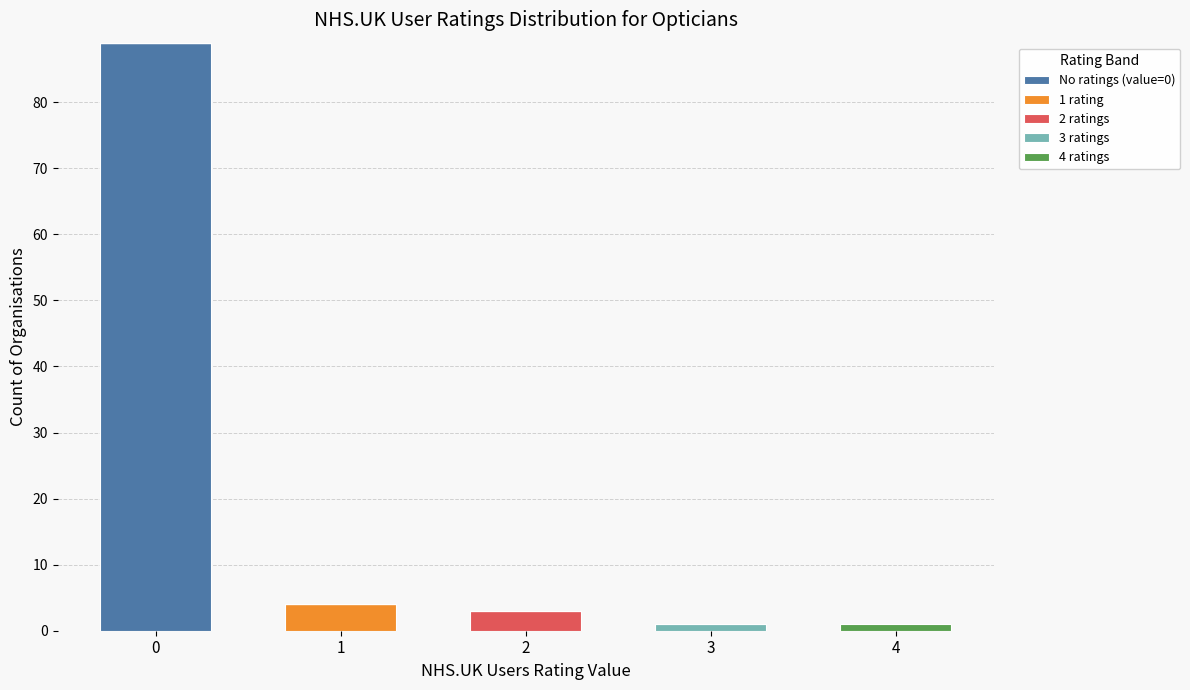

Reading left to right, transcribe the values for No ratings (value=0).

0=89	1=0	2=0	3=0	4=0